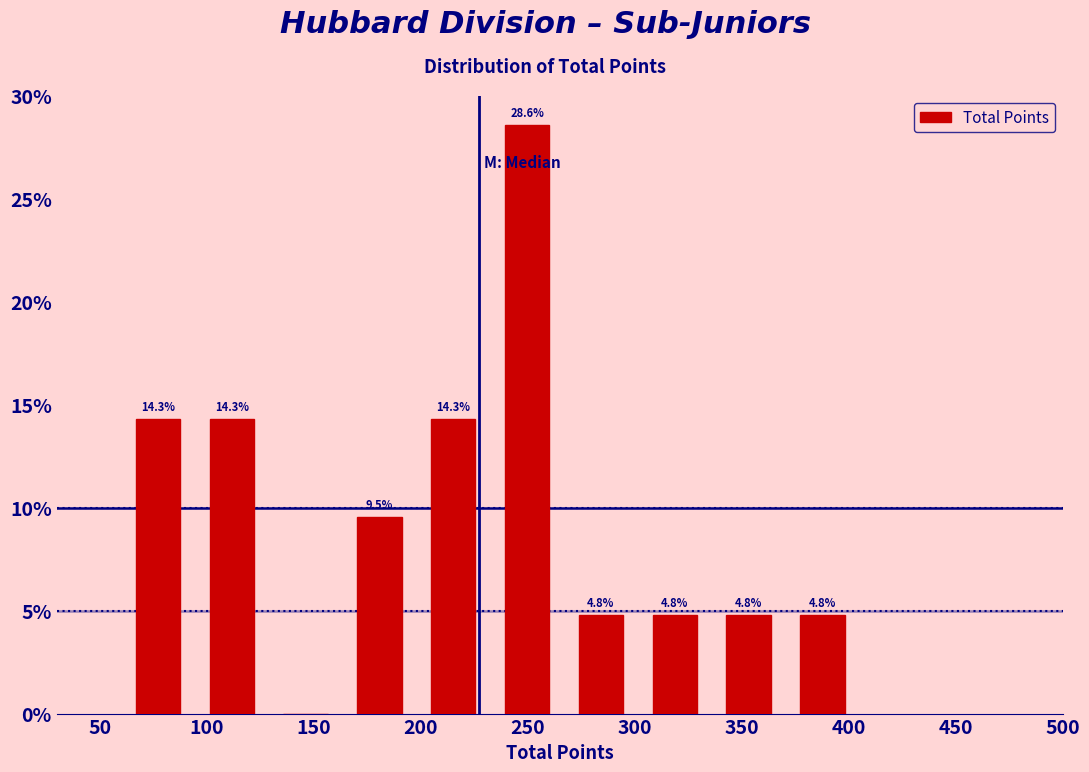

Over which range of the x-axis is the bar tallest?

232.5 to 267.0